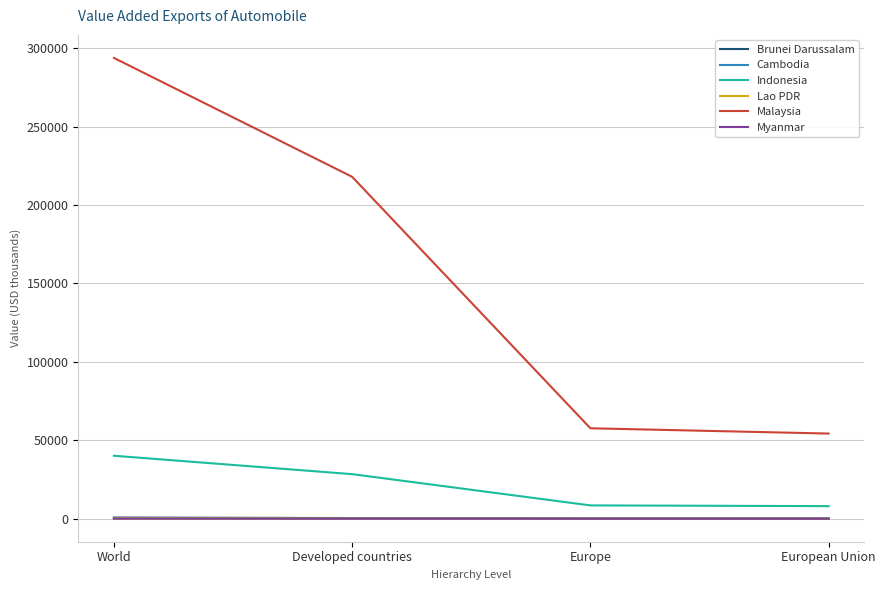

What is the sum of the Cambodia values at European Union and Europe?

154.4